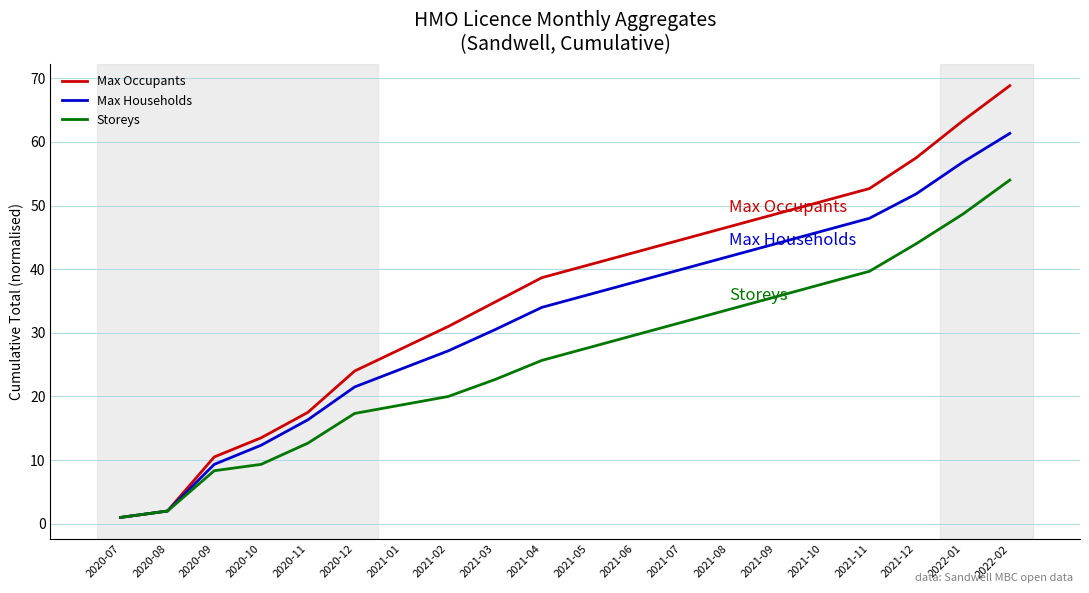

Reading right to left, transcribe all the data shown in this chart.

Max Occupants: 2022-02=68.8	2022-01=63.3	2021-12=57.5	2021-11=52.7	2021-10=50.7	2021-09=48.7	2021-08=46.7	2021-07=44.7	2021-06=42.7	2021-05=40.7	2021-04=38.7	2021-03=34.8	2021-02=31.0	2021-01=27.5	2020-12=24.0	2020-11=17.5	2020-10=13.5	2020-09=10.5	2020-08=2.0	2020-07=1.0
Max Households: 2022-02=61.3	2022-01=56.8	2021-12=51.8	2021-11=48.0	2021-10=46.0	2021-09=44.0	2021-08=42.0	2021-07=40.0	2021-06=38.0	2021-05=36.0	2021-04=34.0	2021-03=30.5	2021-02=27.2	2021-01=24.3	2020-12=21.5	2020-11=16.3	2020-10=12.3	2020-09=9.3	2020-08=2.0	2020-07=1.0
Storeys: 2022-02=54.0	2022-01=48.7	2021-12=44.0	2021-11=39.7	2021-10=37.7	2021-09=35.7	2021-08=33.7	2021-07=31.7	2021-06=29.7	2021-05=27.7	2021-04=25.7	2021-03=22.7	2021-02=20.0	2021-01=18.7	2020-12=17.3	2020-11=12.7	2020-10=9.3	2020-09=8.3	2020-08=2.0	2020-07=1.0